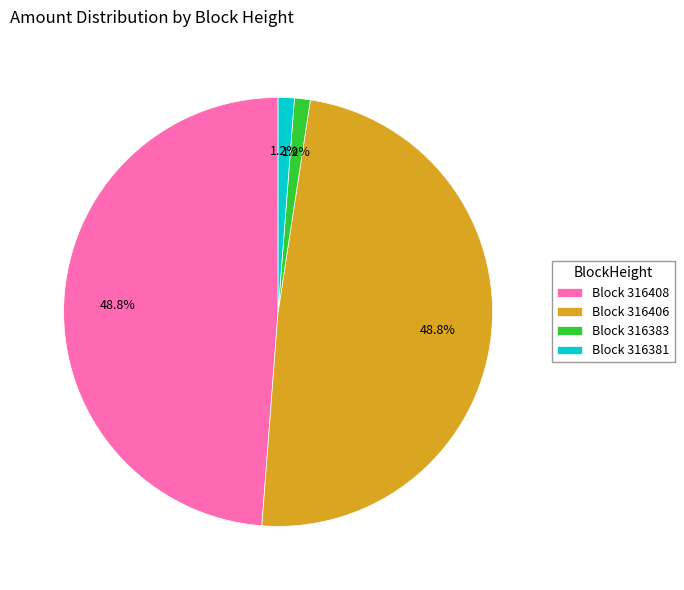

What is the total percentage of Block 316408 and Block 316383?

50.0%